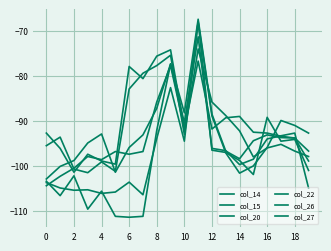

How many lines are shown in the chart?

6